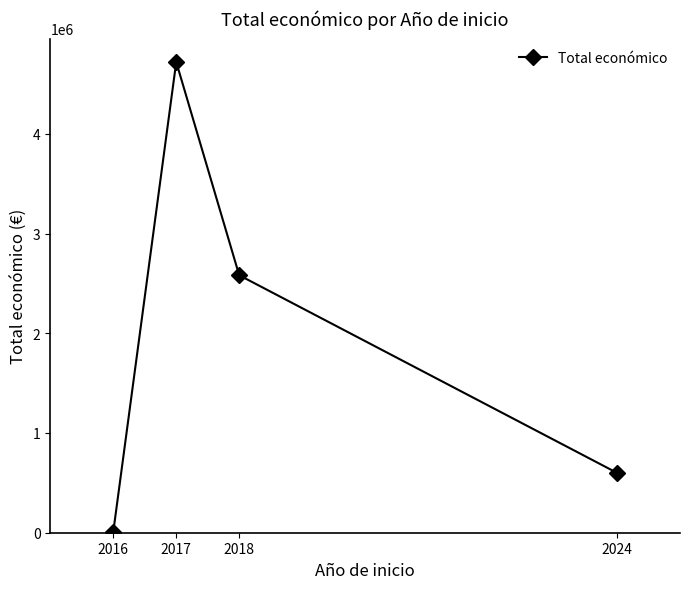

Approximately how many times larger is the value at 2024 compared to 2017?

0.1